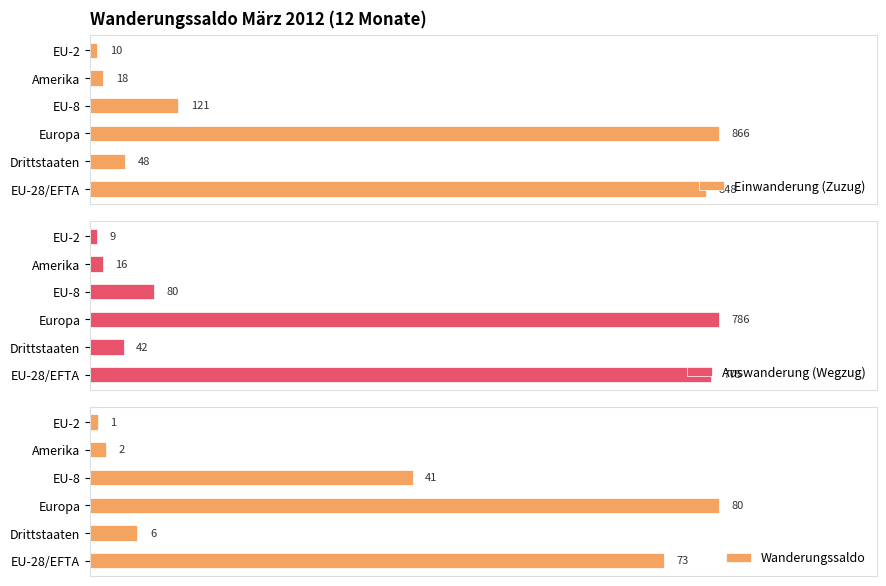

List the labels in order of Auswanderung (Wegzug) value, largest first.

Europa, EU-28/EFTA, EU-8, Drittstaaten, Amerika, EU-2